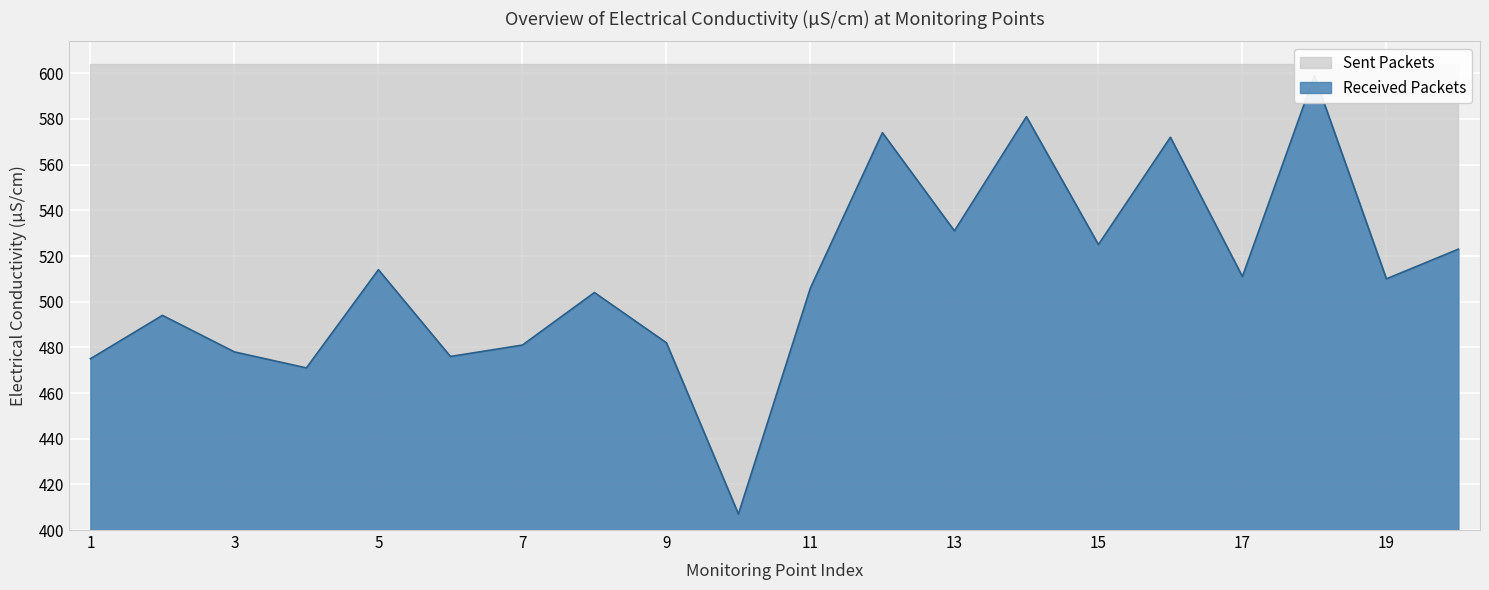

Which category has the highest value across all series?

18